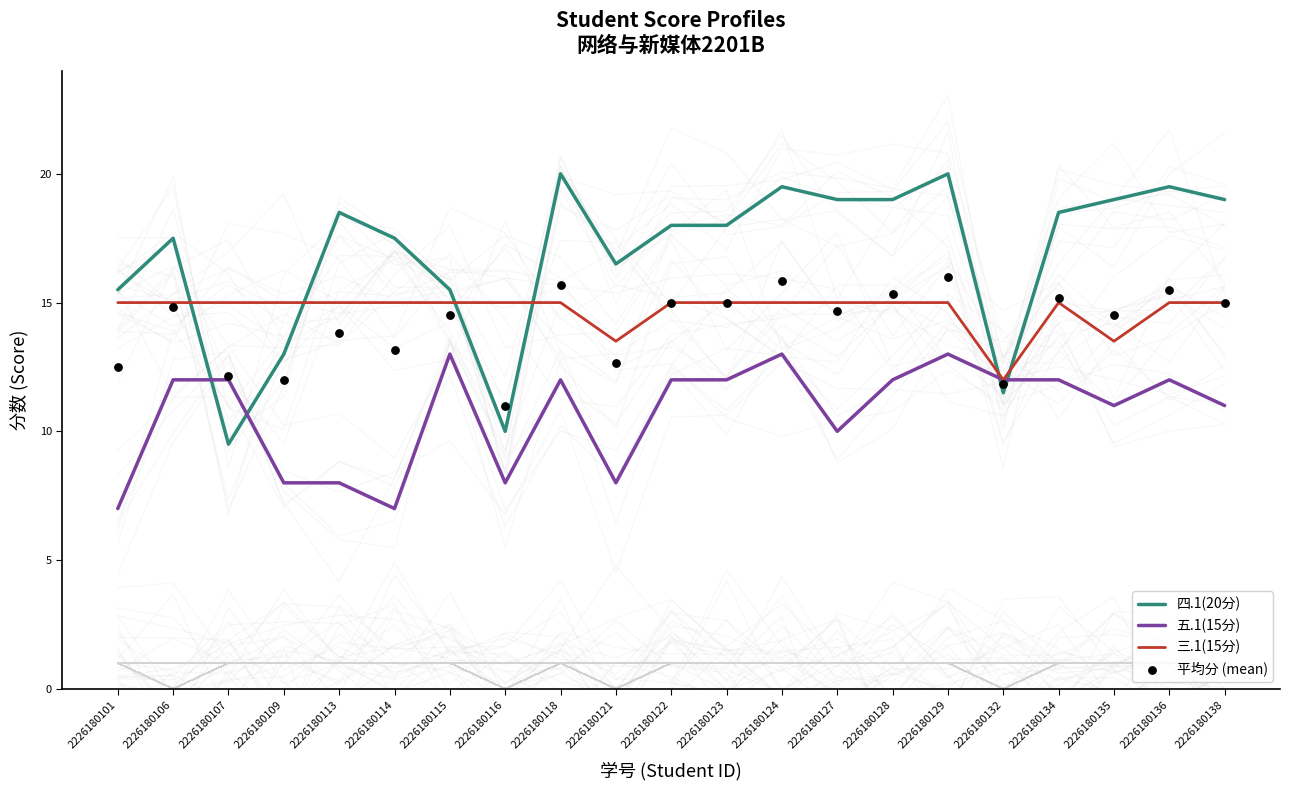

What are all the series names shown in the legend?

四.1(20分), 五.1(15分), 三.1(15分), 平均分 (mean)